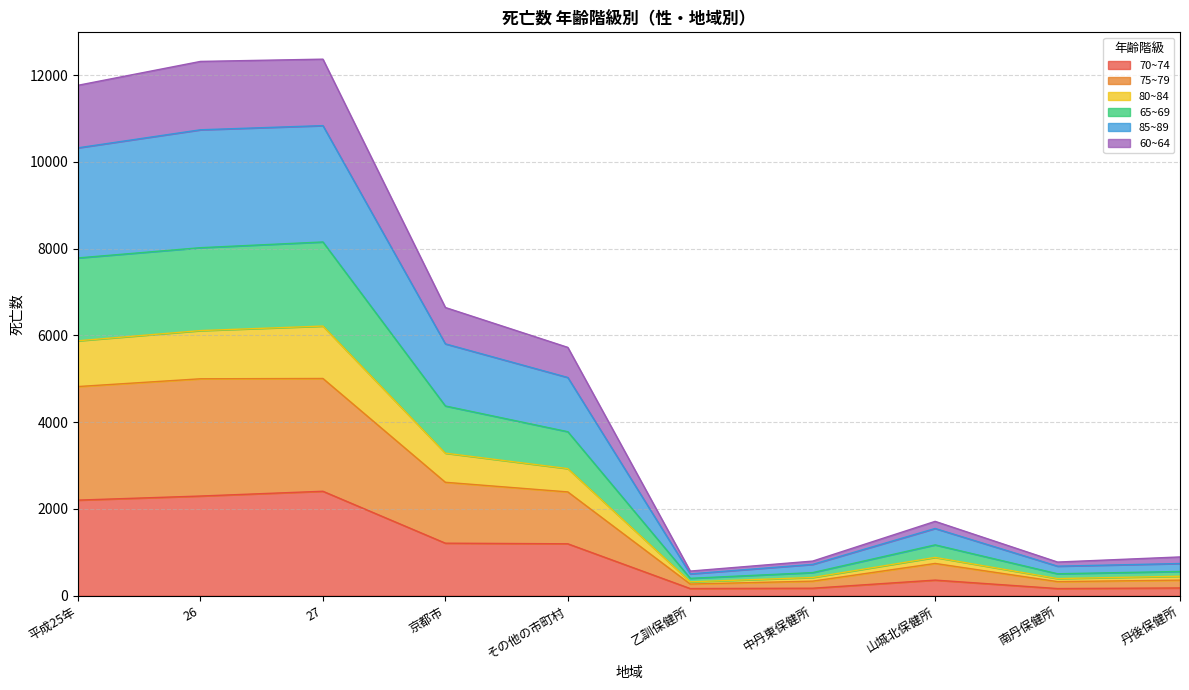

What are all the series names shown in the legend?

70~74, 75~79, 80~84, 65~69, 85~89, 60~64